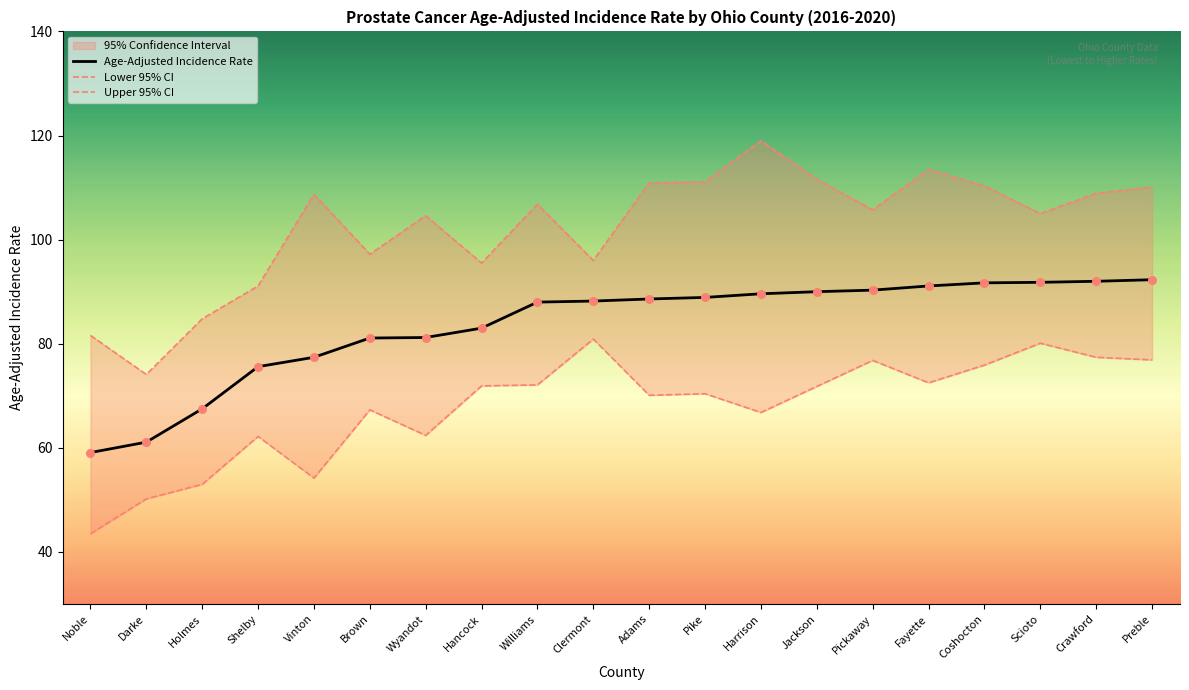

What is the total value across all series at Pike?

270.4